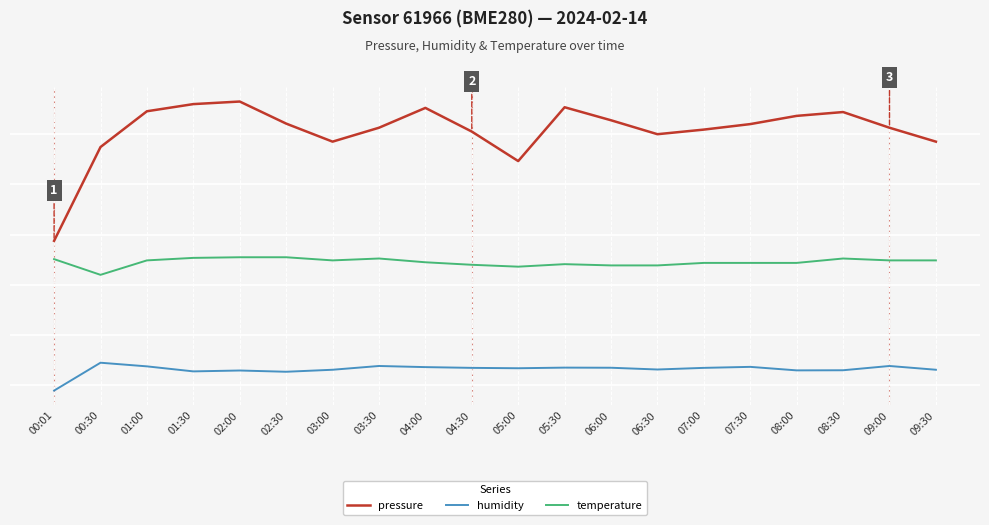

Reading left to right, transcribe all the data shown in this chart.

pressure: 00:01=39.0	00:30=54.0	01:00=59.7	01:30=60.8	02:00=61.2	02:30=57.7	03:00=54.8	03:30=57.0	04:00=60.2	04:30=56.4	05:00=51.7	05:30=60.3	06:00=58.2	06:30=56.0	07:00=56.7	07:30=57.6	08:00=58.9	08:30=59.5	09:00=57.0	09:30=54.8
humidity: 00:01=15.2	00:30=19.6	01:00=19.0	01:30=18.2	02:00=18.4	02:30=18.2	03:00=18.5	03:30=19.1	04:00=18.9	04:30=18.8	05:00=18.7	05:30=18.8	06:00=18.8	06:30=18.5	07:00=18.8	07:30=18.9	08:00=18.4	08:30=18.4	09:00=19.1	09:30=18.5
temperature: 00:01=36.1	00:30=33.6	01:00=35.9	01:30=36.3	02:00=36.4	02:30=36.4	03:00=35.9	03:30=36.2	04:00=35.6	04:30=35.2	05:00=34.9	05:30=35.3	06:00=35.1	06:30=35.1	07:00=35.5	07:30=35.5	08:00=35.5	08:30=36.2	09:00=35.9	09:30=35.9